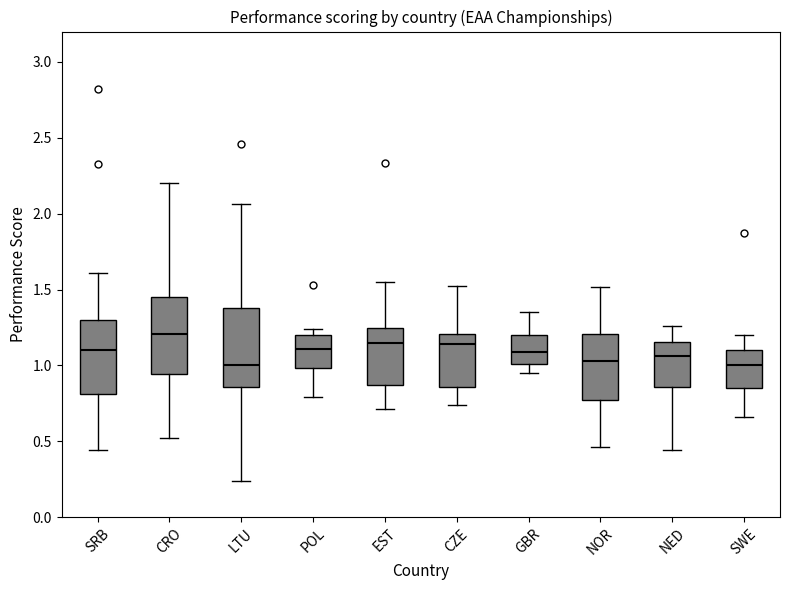

Reading left to right, read every box against the y-axis: the position of its median line, the range the box covers, and the ends of its whiskers. The values are not printed on the chart, so give them approximately, as read against the axis.

SRB: median 1.10, box 0.80 to 1.30, whiskers 0.45 to 1.60
CRO: median 1.20, box 0.95 to 1.45, whiskers 0.50 to 2.20
LTU: median 1.00, box 0.85 to 1.40, whiskers 0.25 to 2.05
POL: median 1.10, box 1.00 to 1.20, whiskers 0.80 to 1.25
EST: median 1.15, box 0.85 to 1.25, whiskers 0.70 to 1.55
CZE: median 1.15, box 0.85 to 1.20, whiskers 0.75 to 1.50
GBR: median 1.10, box 1.00 to 1.20, whiskers 0.95 to 1.35
NOR: median 1.05, box 0.80 to 1.20, whiskers 0.45 to 1.50
NED: median 1.05, box 0.85 to 1.15, whiskers 0.45 to 1.25
SWE: median 1.00, box 0.85 to 1.10, whiskers 0.65 to 1.20